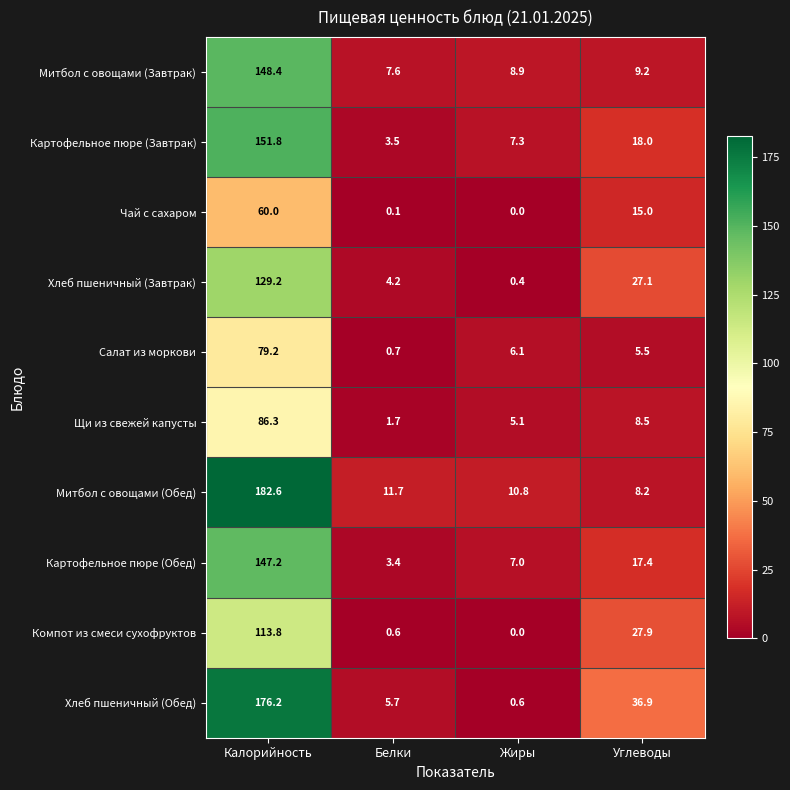

What is the total value across all series at Белки?

39.2